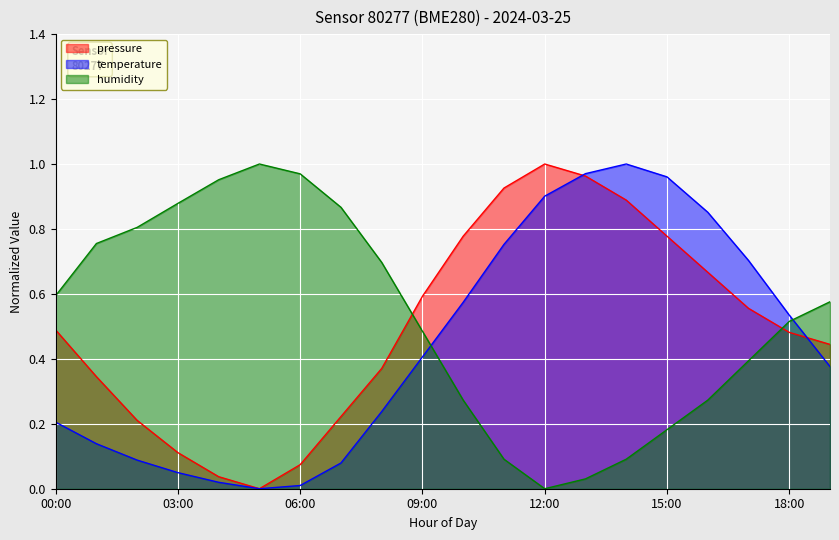

What position from the right is 09:00?

11